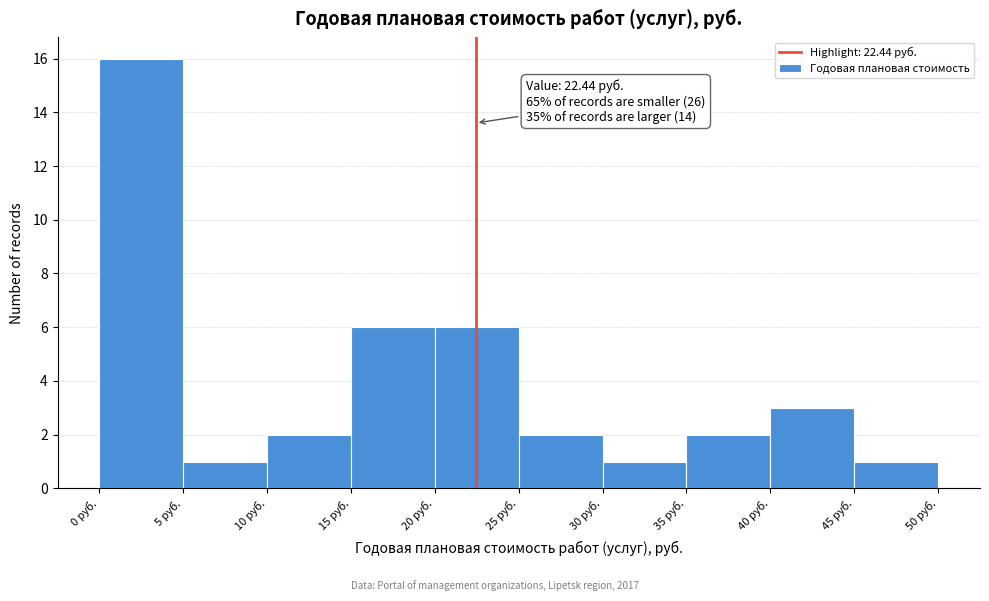

Over which range of the x-axis is the bar tallest?

0 to 5